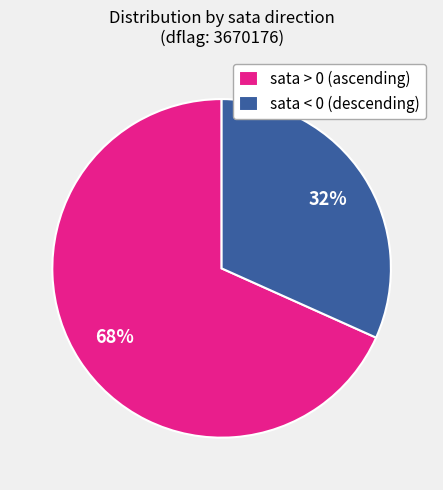

Does sata < 0 (descending) represent more than half of the total?

No